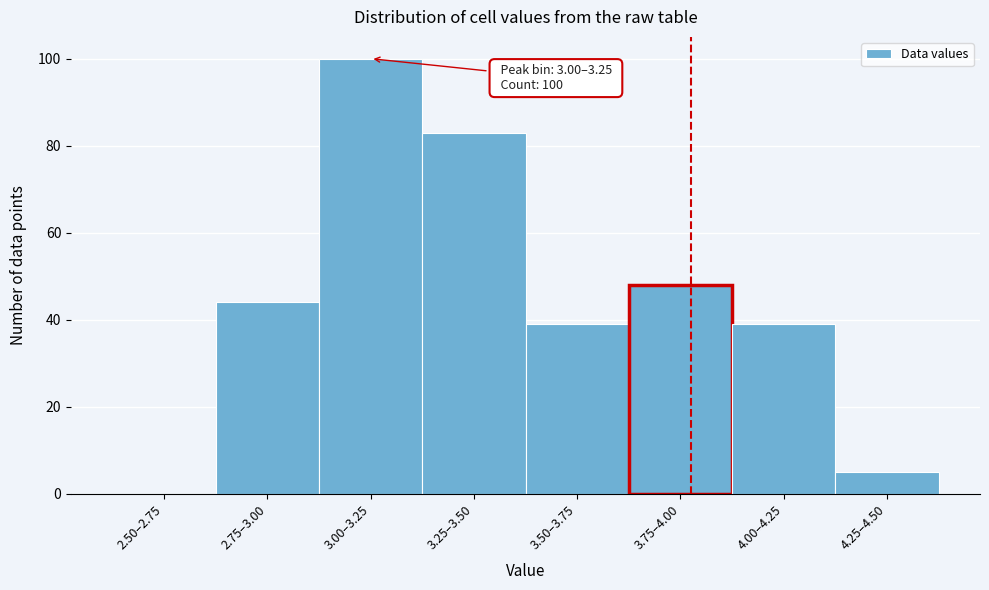

Reading left to right, extract all data points from this chart.

2.50–2.75=0	2.75–3.00=44	3.00–3.25=100	3.25–3.50=83	3.50–3.75=39	3.75–4.00=48	4.00–4.25=39	4.25–4.50=5